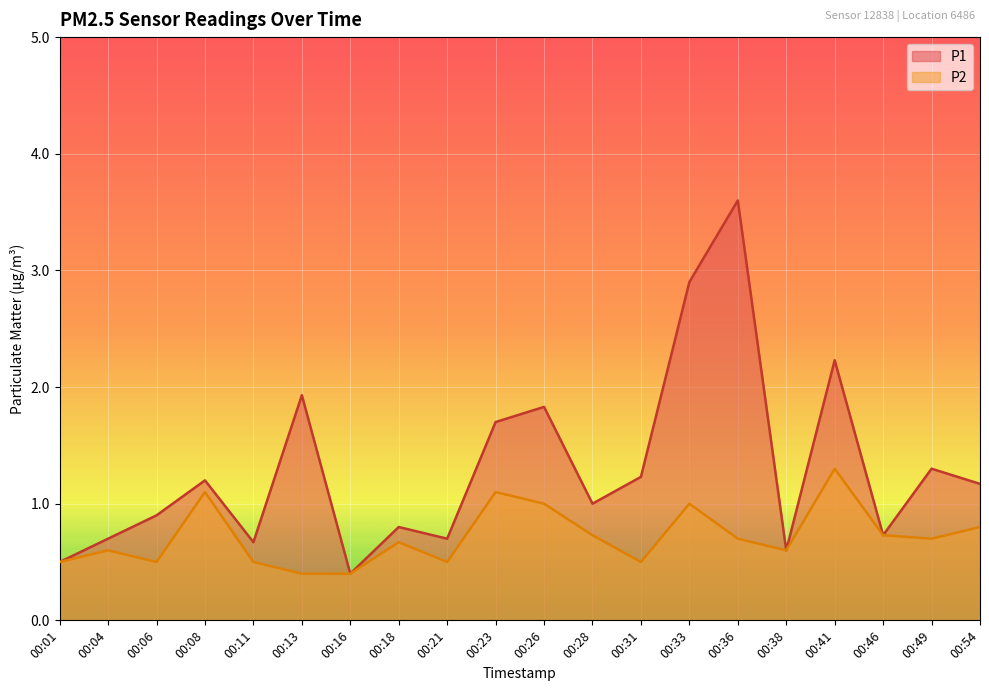

What is the value of the P2 point at the 17th from the left?

1.3